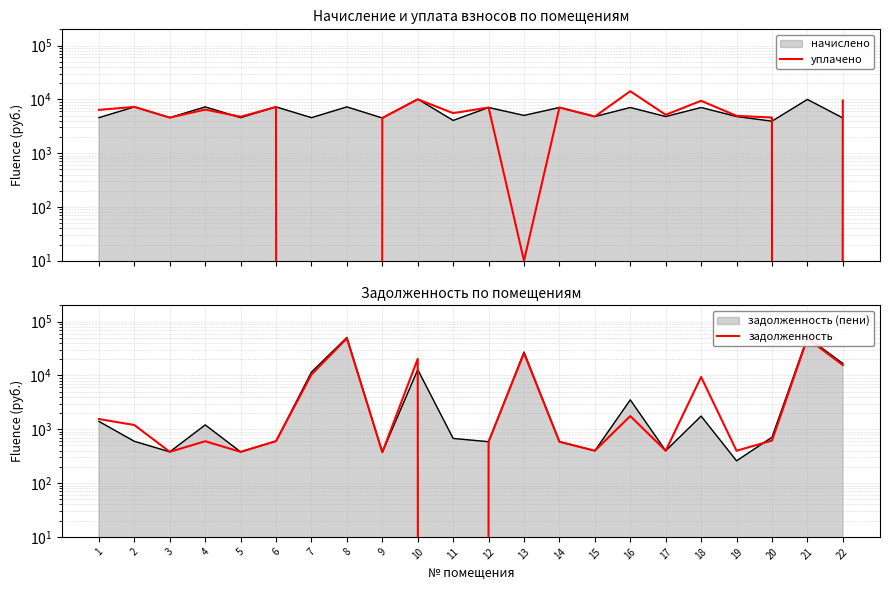

List the labels in order of задолженность value, largest first.

8, 21, 13, 10, 22, 7, 18, 16, 1, 2, 20, 6, 4, 12, 14, 15, 17, 19, 3, 5, 9, 11